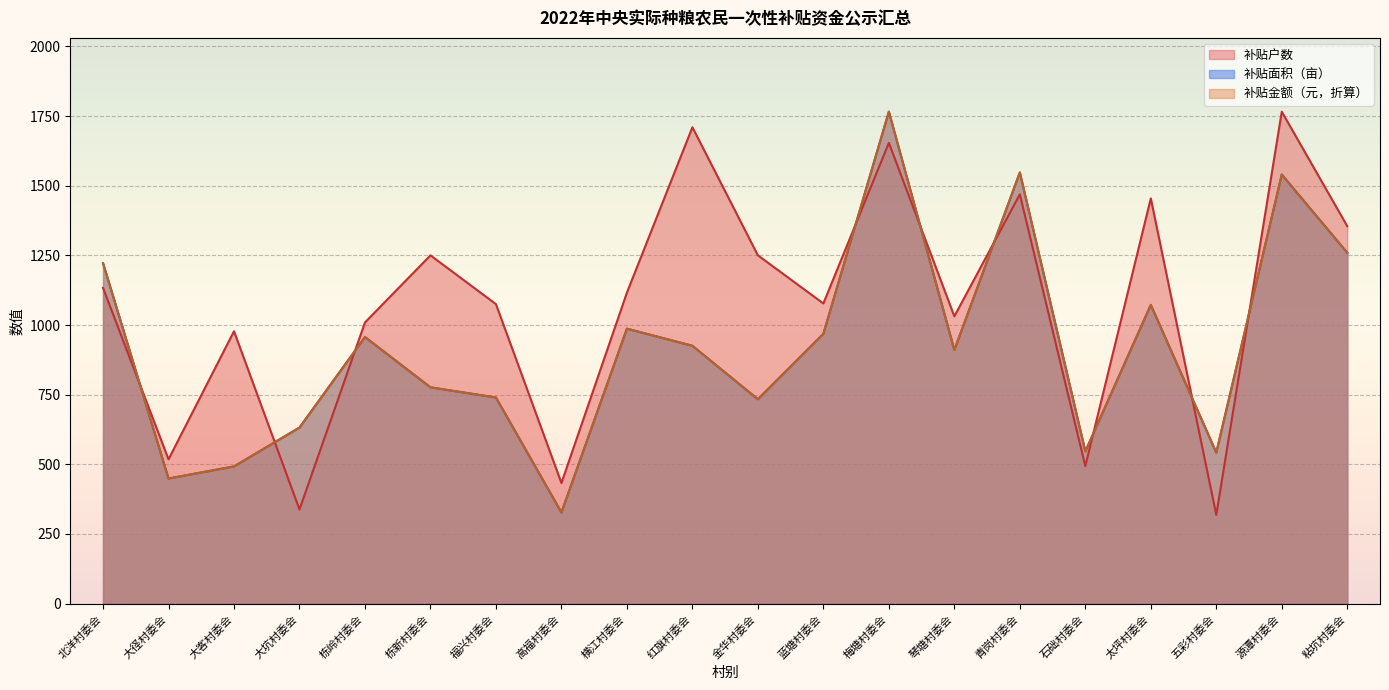

Rank the series at 蓝塘村委会 from highest to lowest value.

补贴户数, 补贴面积（亩）, 补贴金额（元）